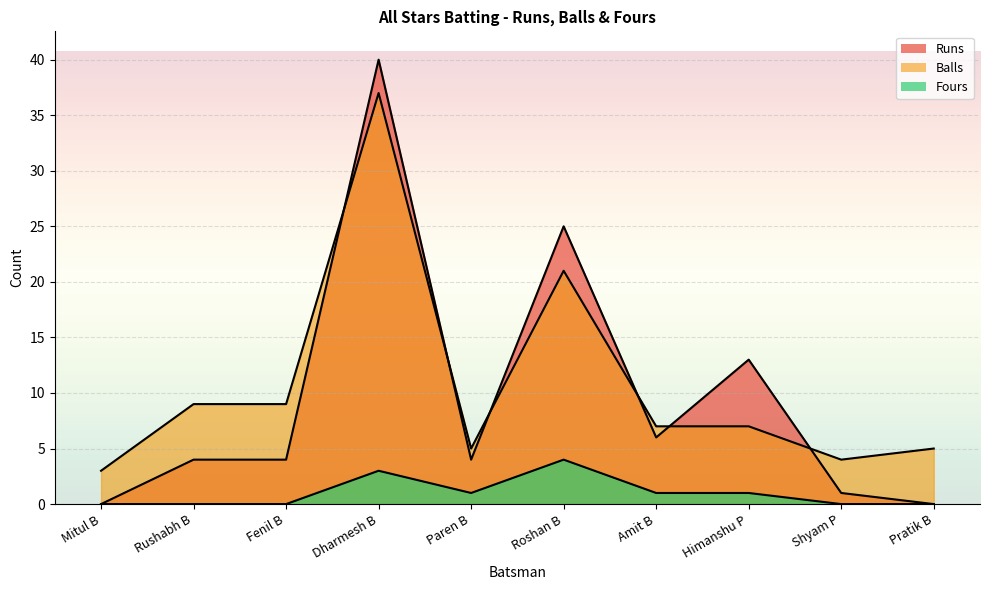

What value does the Runs series have at Rushabh B, to the nearest 5?

5